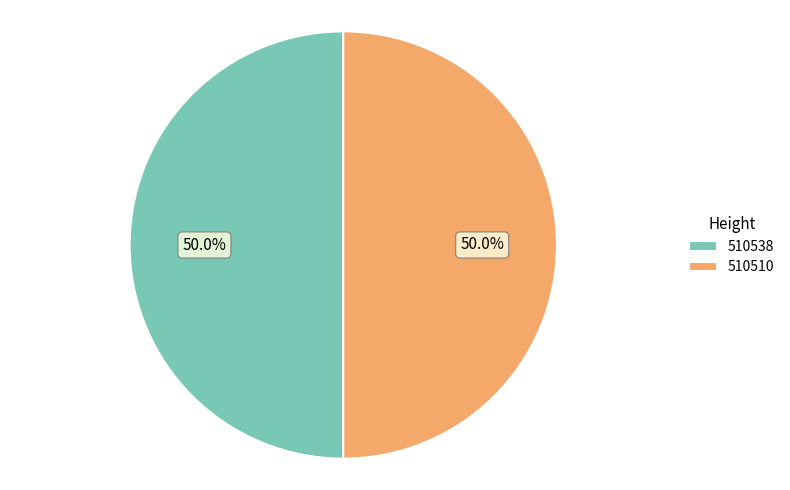

True or false: 510538 accounts for 36% of the total.

False